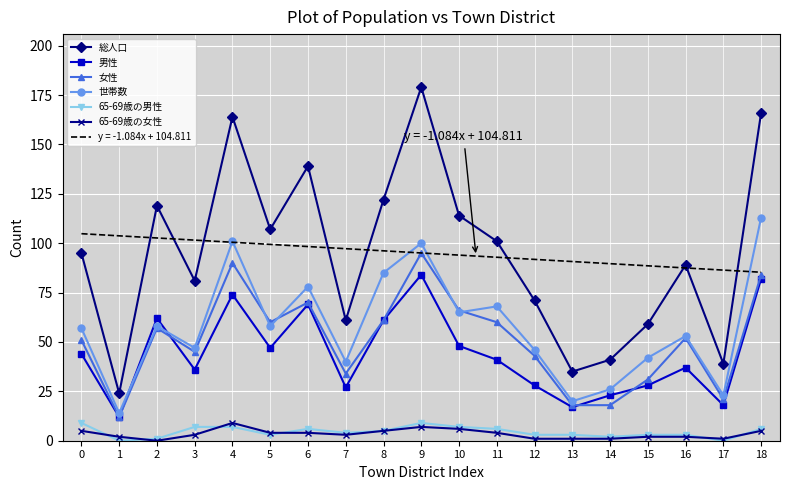

True or false: 65-69歳の女性 and 男性 intersect in this chart.

False